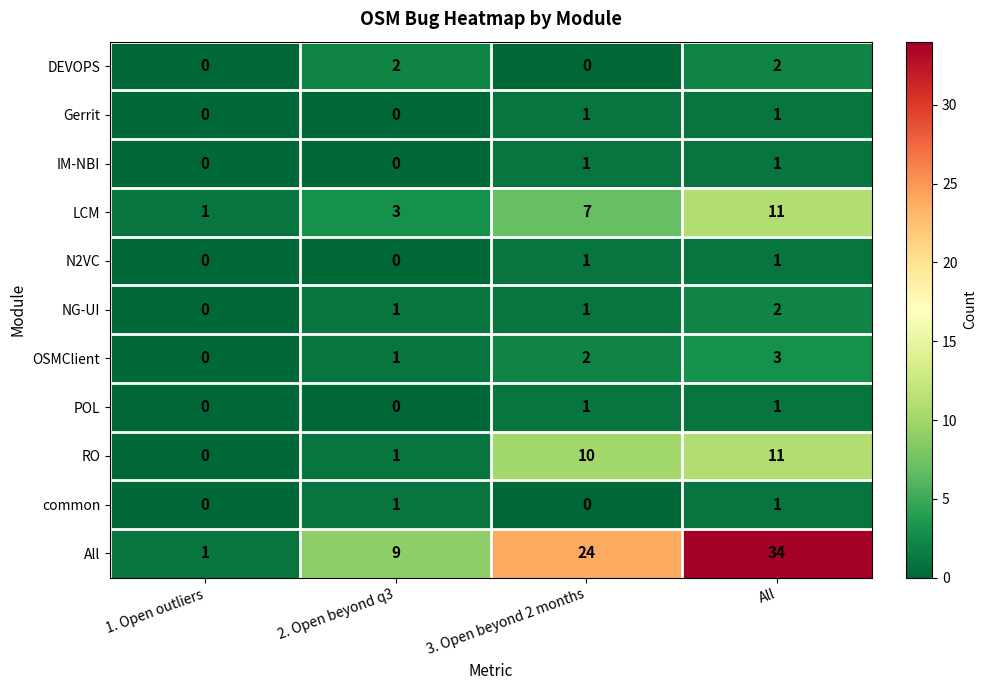

How many All values are between 9 and 34?

3